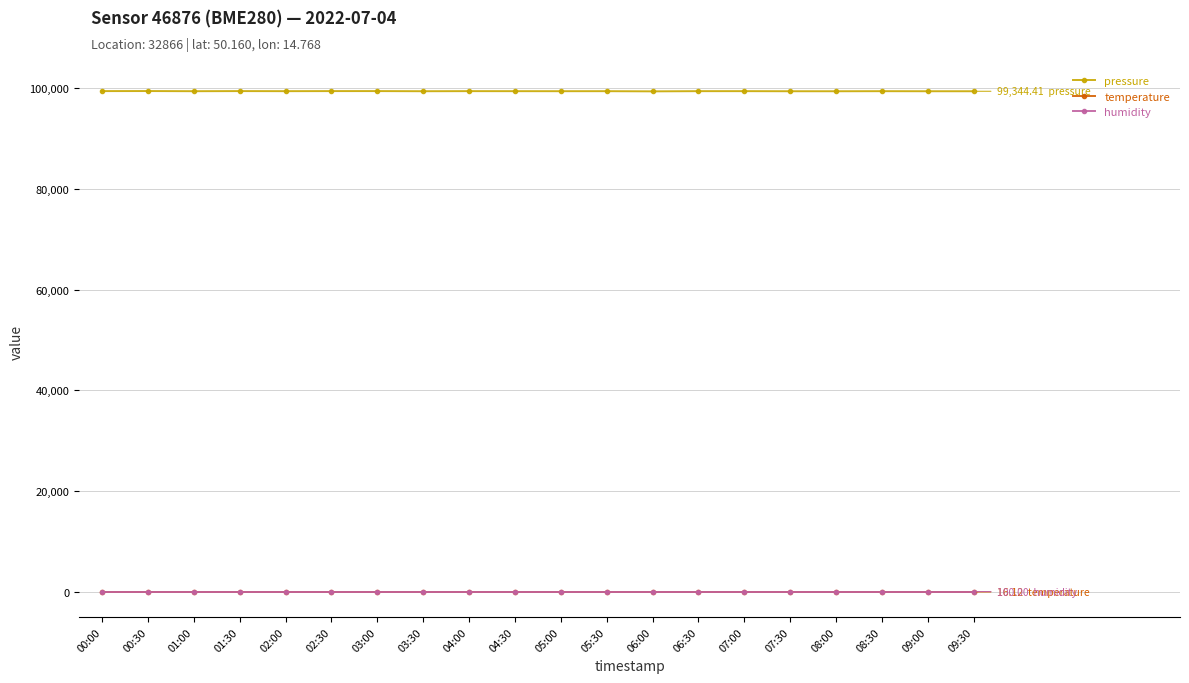

Which series has the largest total across all categories?

pressure